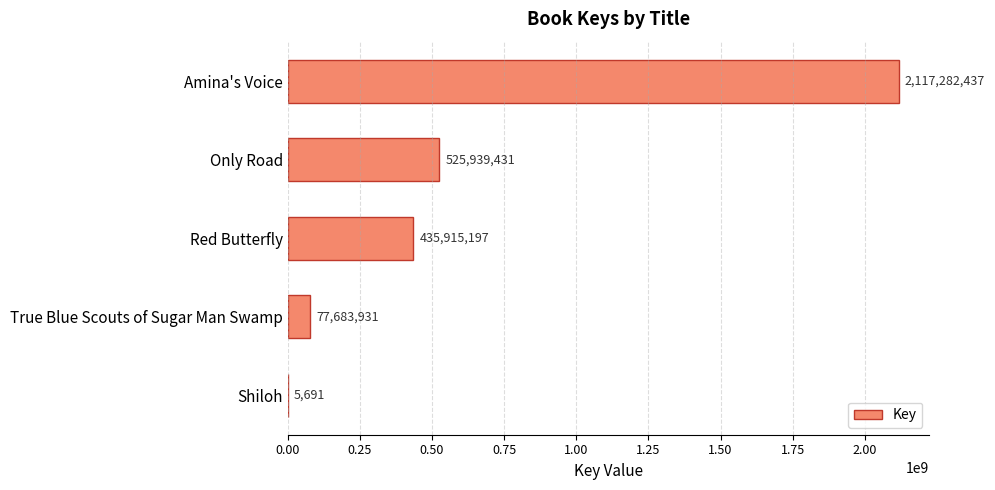

What is the average value?

631365337